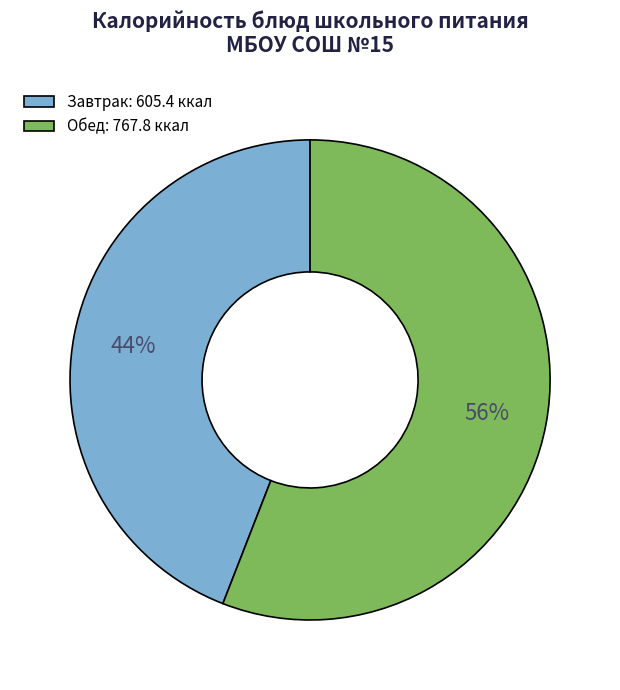

To the nearest percent, what is the difference between the largest and smallest slice percentages?

12%